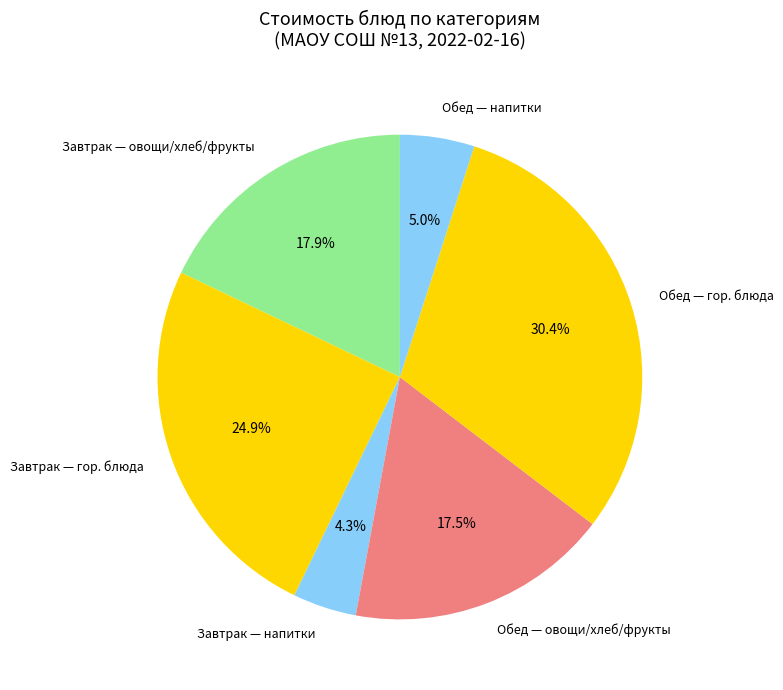

Does Завтрак — гор. блюда account for over 50% of the chart?

No